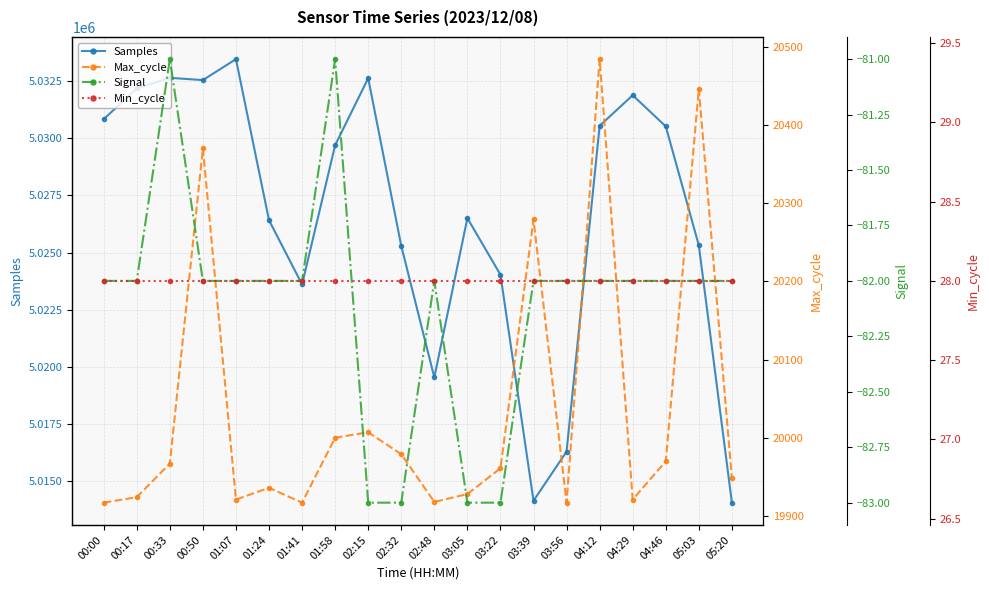

What is the label of the 6th point from the right?

03:56